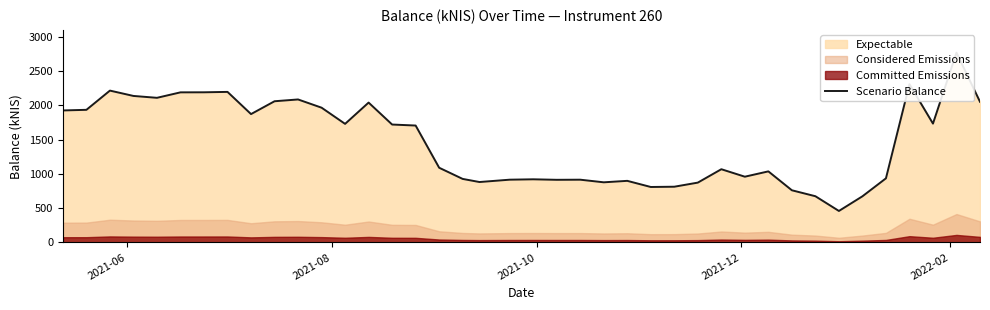

Does the chart have visible grid lines?

No